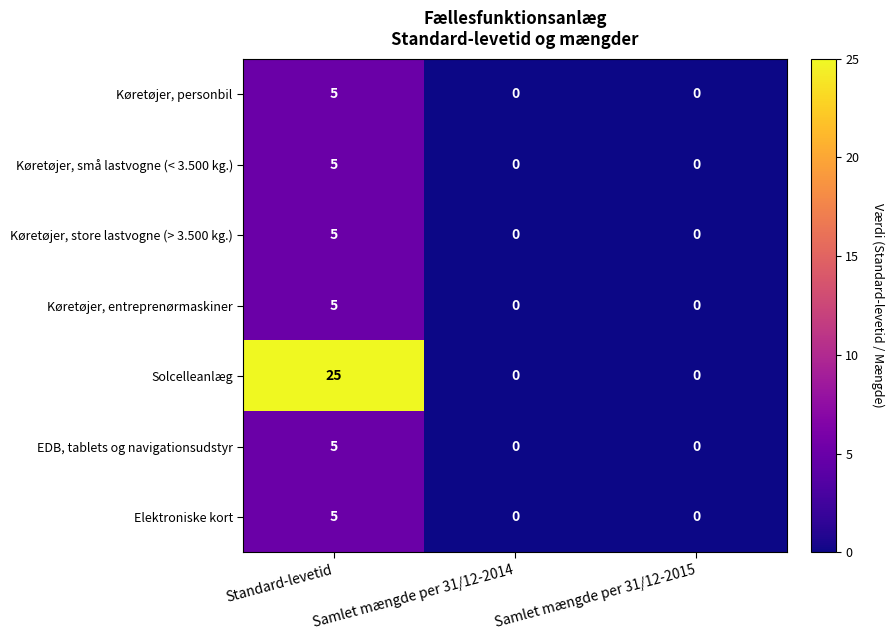

How many values in EDB, tablets og navigationsudstyr are above zero?

1